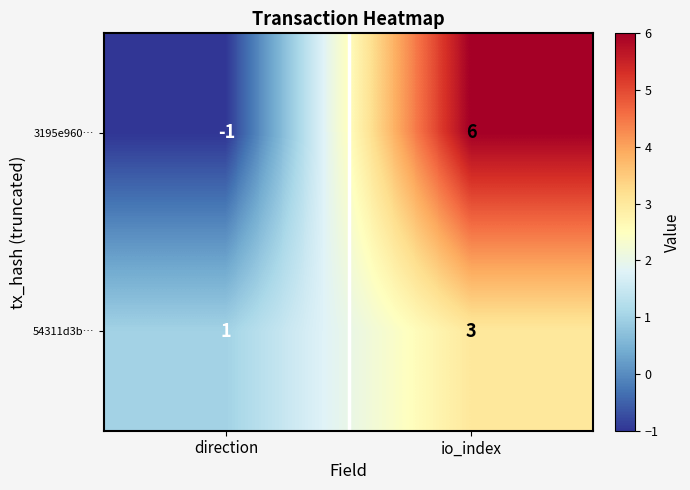

Which series has the largest total across all categories?

3195e960…